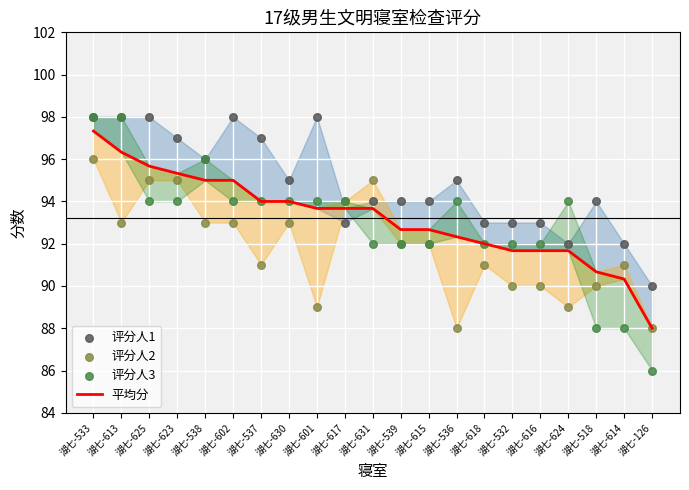

Which series contains the lowest Y value?

评分人3